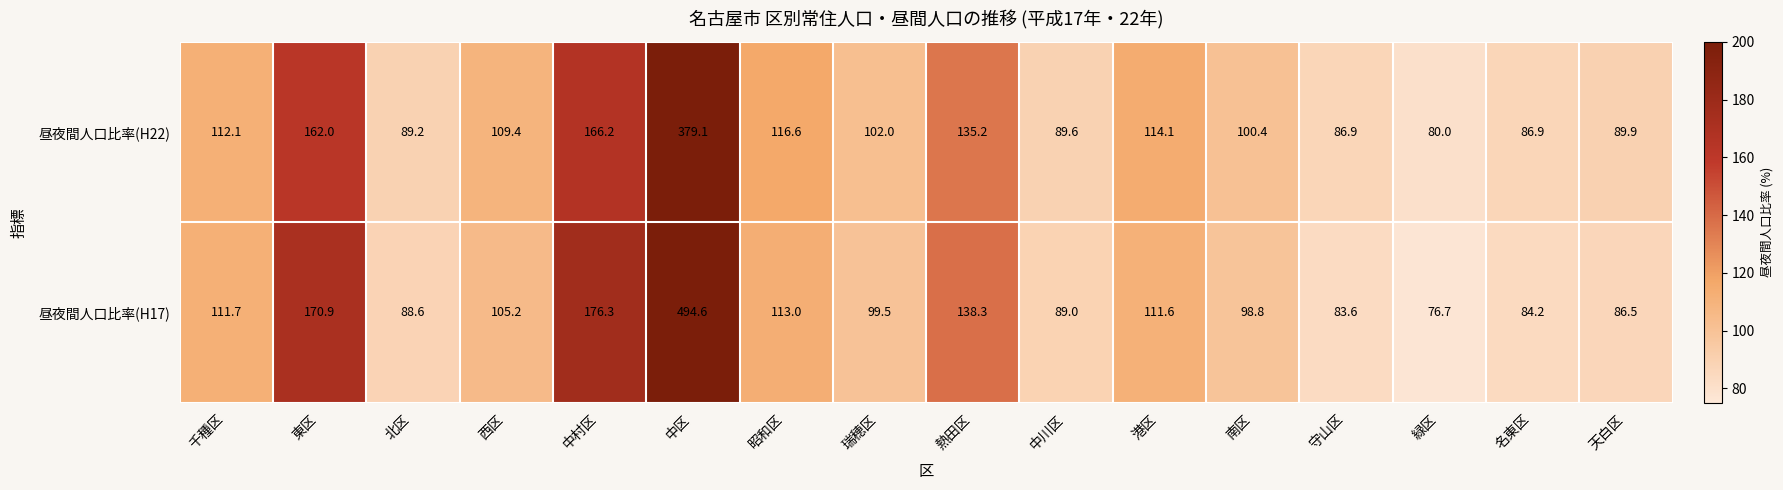

How many categories are shown in the chart?

16